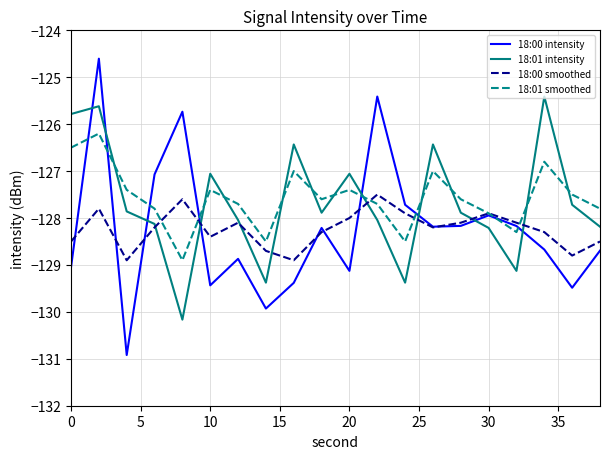

Which series has the widest spread of values?

18:00 intensity